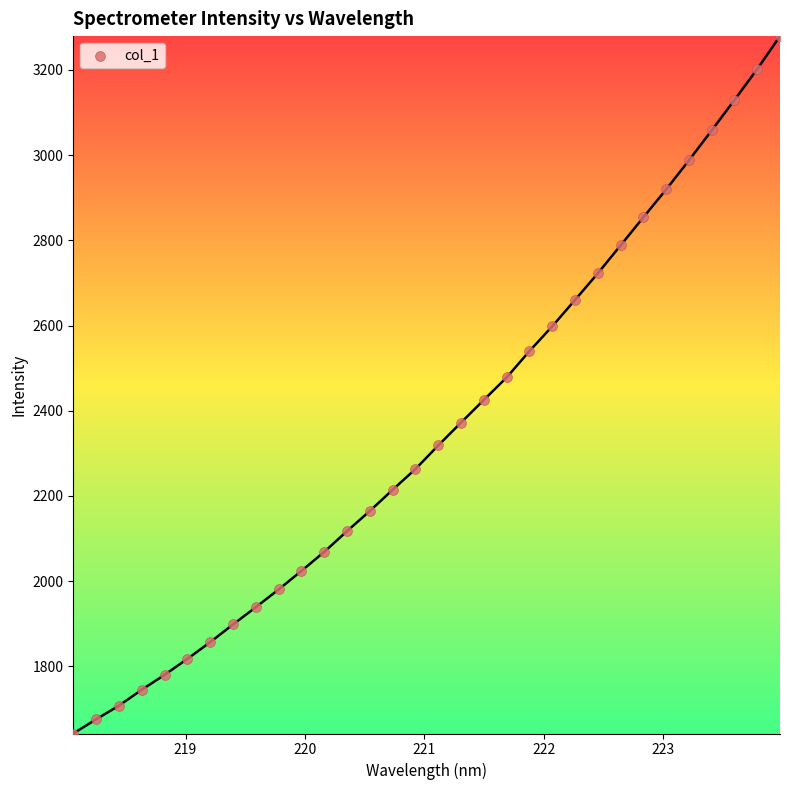

What Y value in the scatter plot is closest to 2460?

2478.0